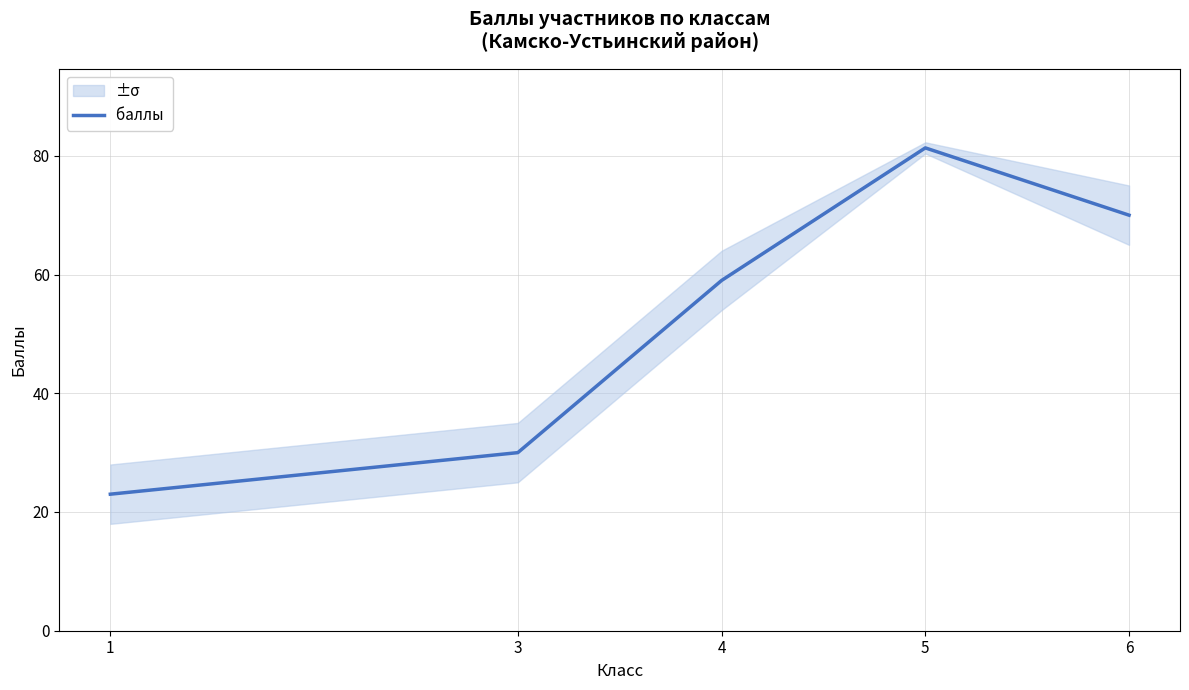

True or false: the data shows 30.0 at 3.

True